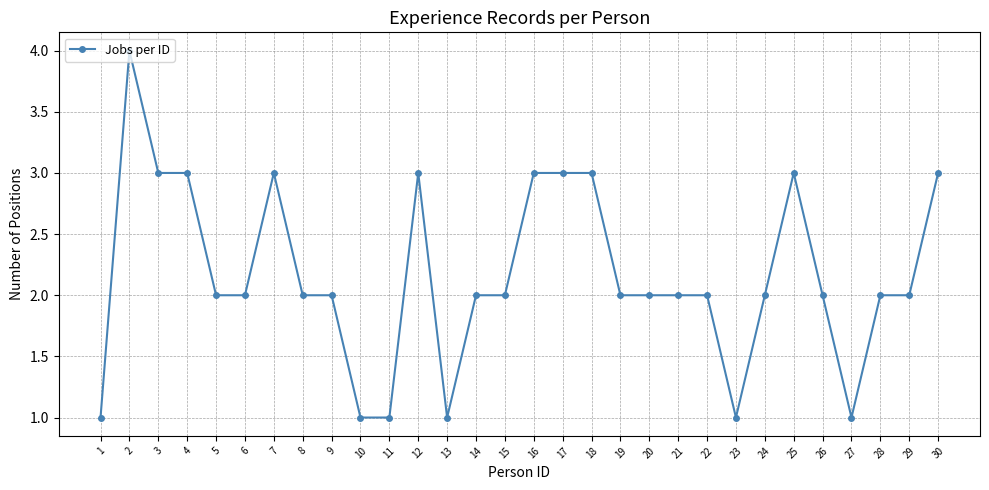

True or false: there are more than 2 points higher than both neighbors.

True